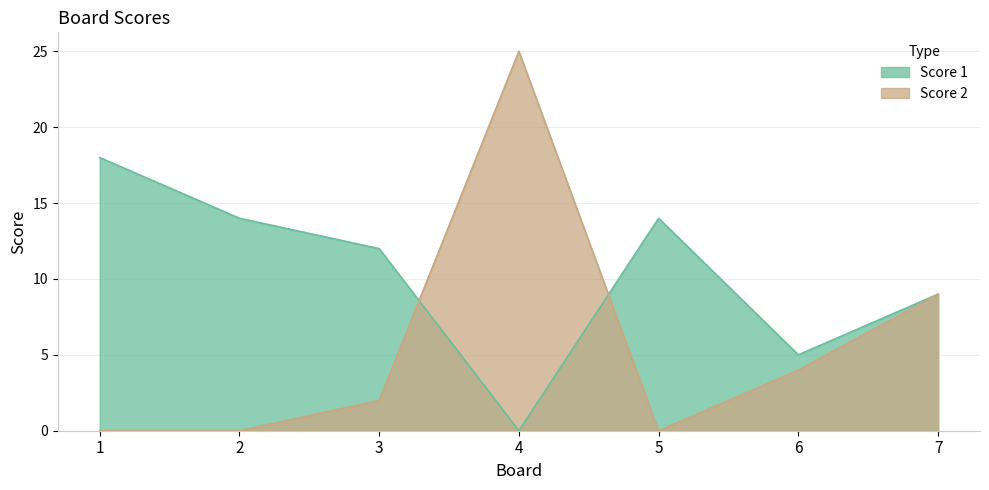

Is it true that Score 1 equals 8 at 4?

False